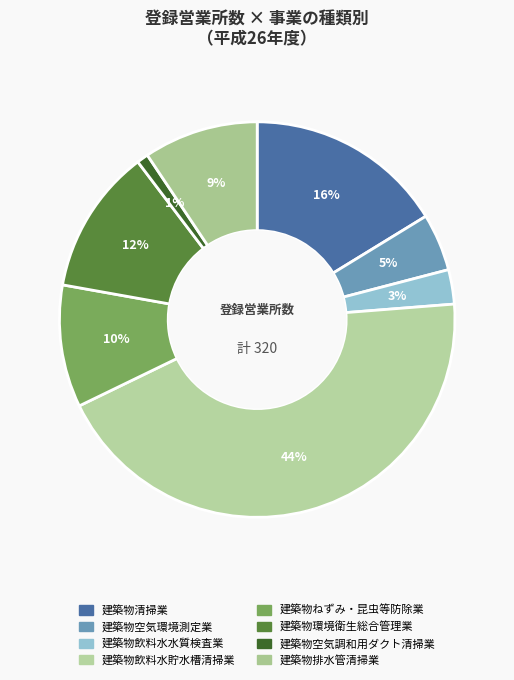

What is the total percentage of 建築物ねずみ・昆虫等防除業 and 建築物飲料水貯水槽清掃業?

54.1%